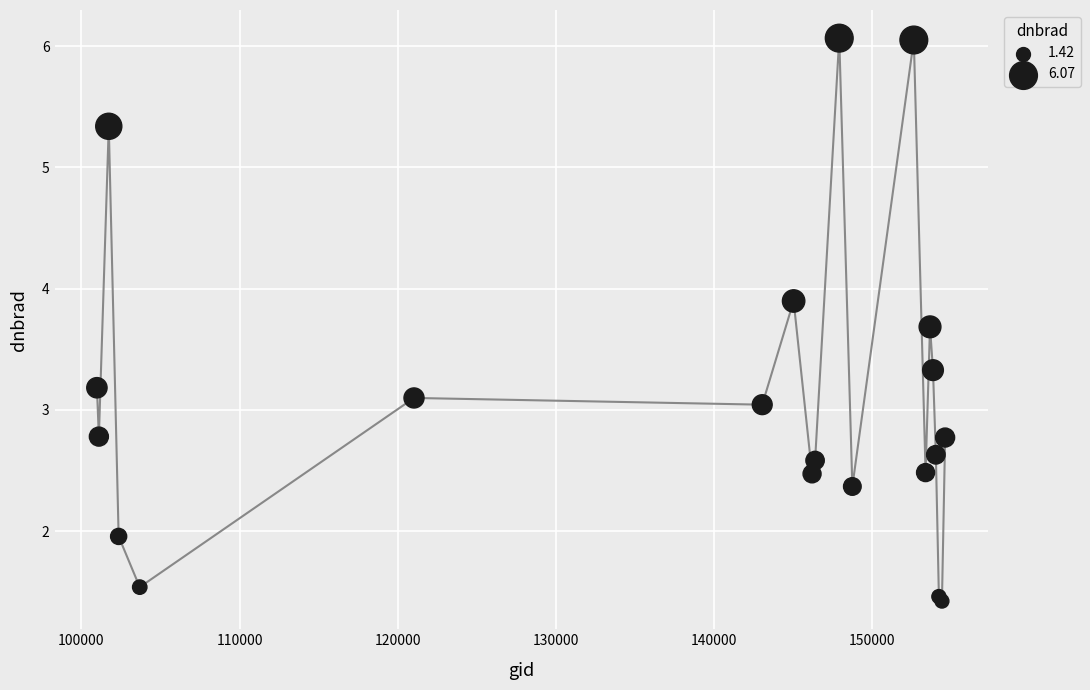

What is the smallest value displayed?

1.4